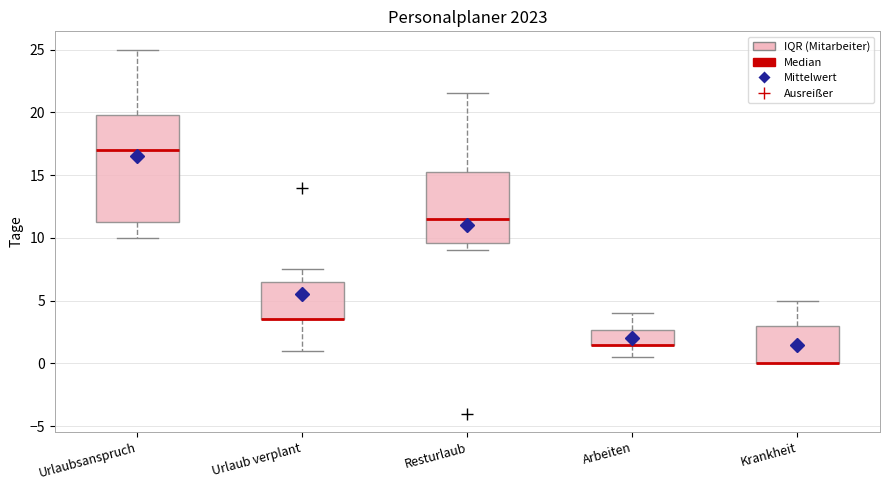

Comparing the boxes themselves (not the whiskers), which one is the tallest?

Urlaubsanspruch